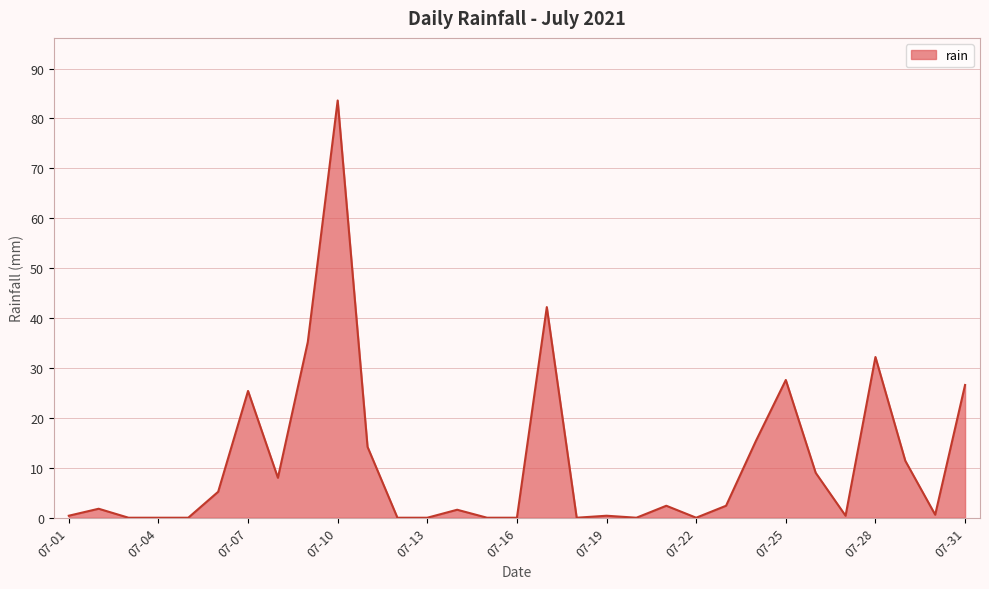

What is the difference between the maximum and minimum values?

83.6